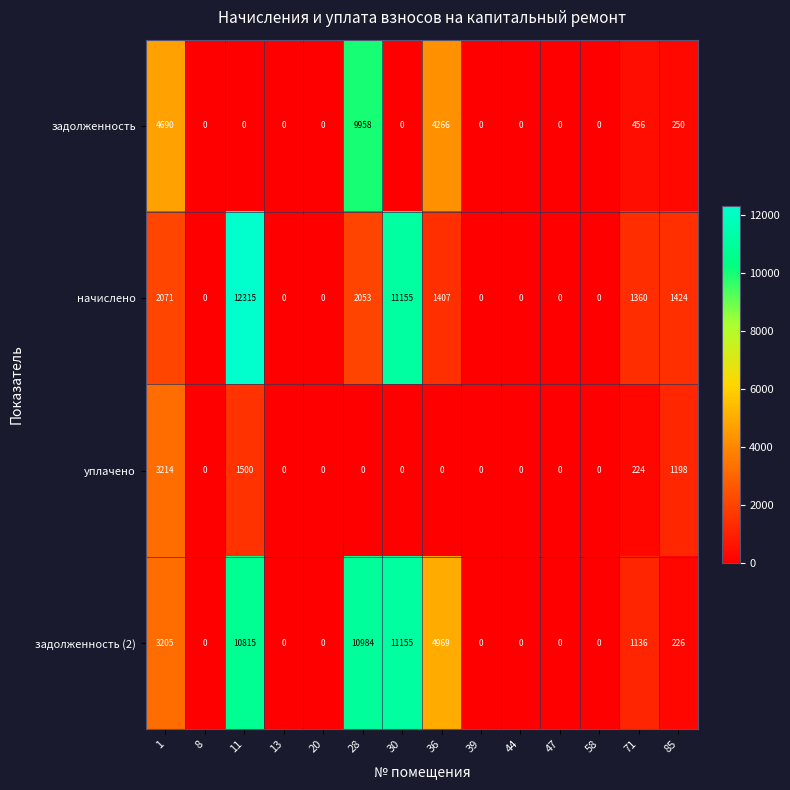

Rank the series by their maximum value, from highest to lowest.

начислено, задолженность (2), задолженность, уплачено